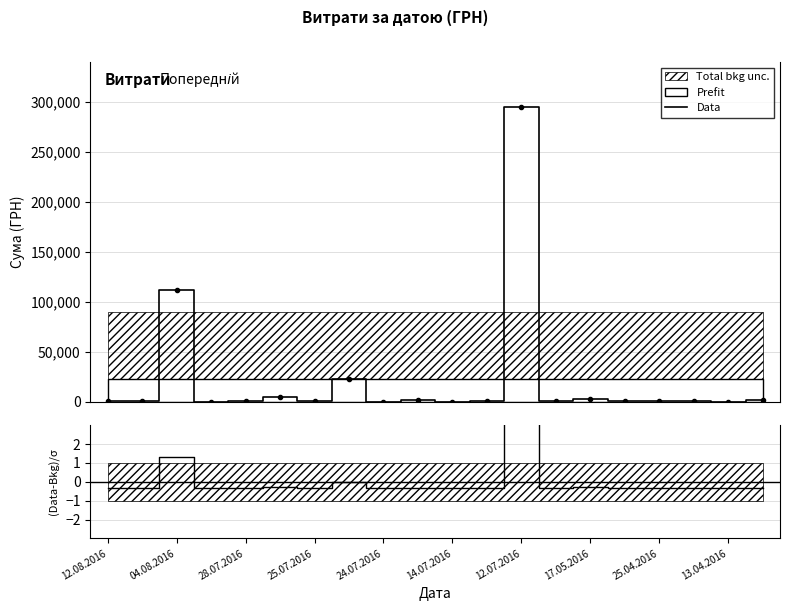

Reading right to left, transcribe all the data shown in this chart.

1592.4	173.9	527.8	323.2	339.4	2886.0	600.0	295638.6	708.4	200.8	1321.3	11.2	23228.0	574.6	4460.0	331.6	97.8	111990.4	633.1	775.0